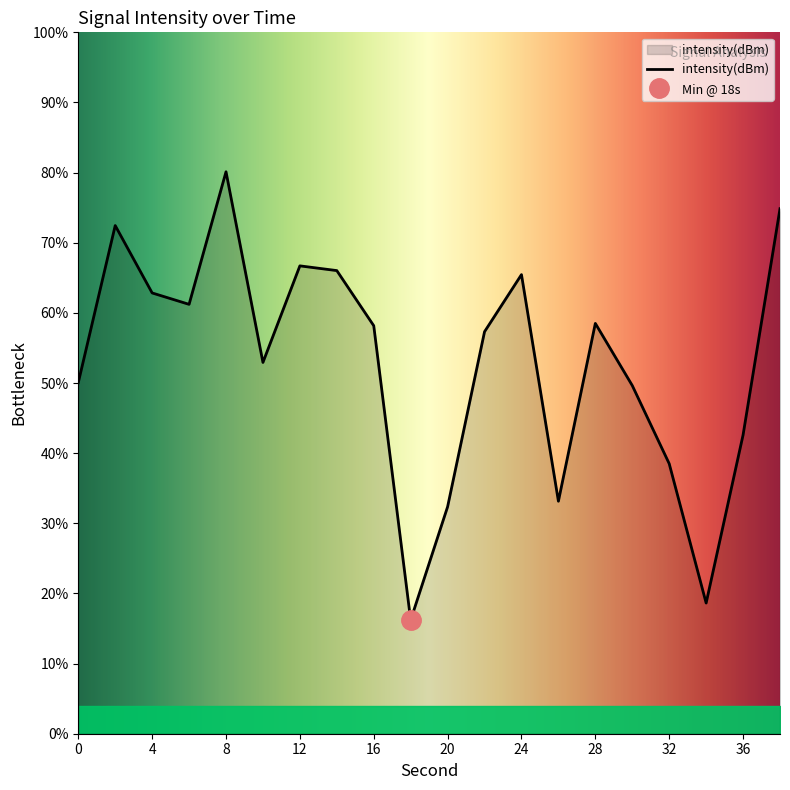

Reading left to right, extract all data points from this chart.

50.1	72.5	62.8	61.2	80.1	52.9	66.7	66.0	58.2	16.2	32.4	57.3	65.5	33.1	58.5	49.6	38.5	18.6	42.6	74.9